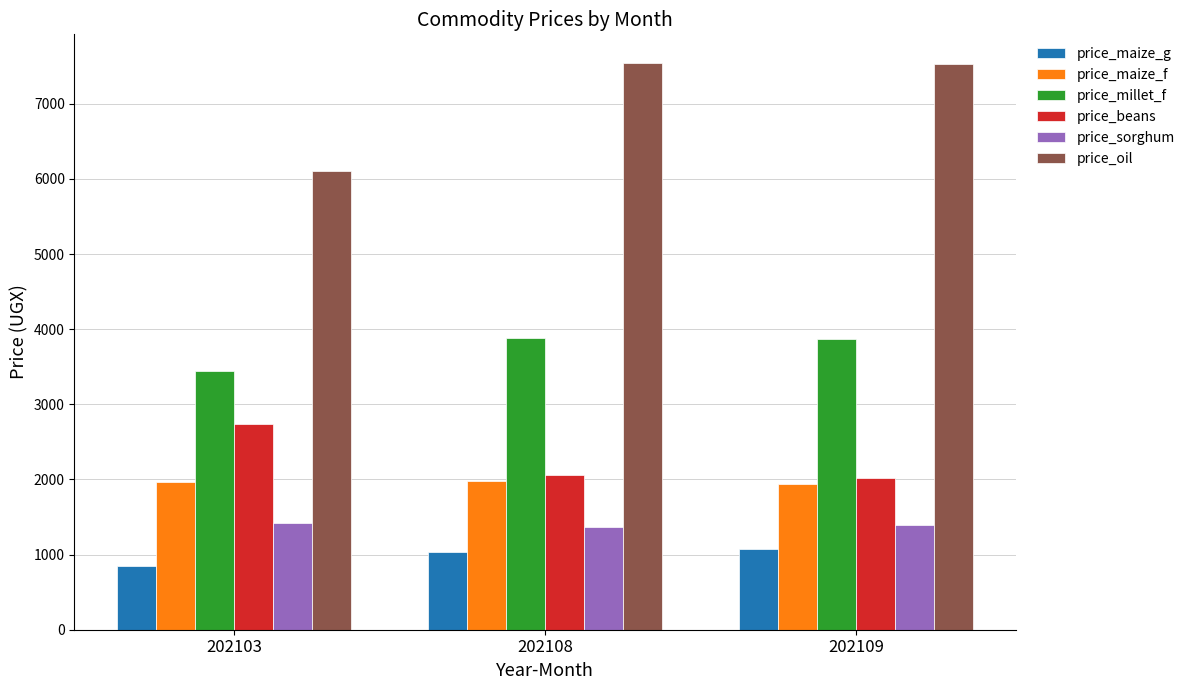

What is the sum of all price_millet_f values?

11184.6